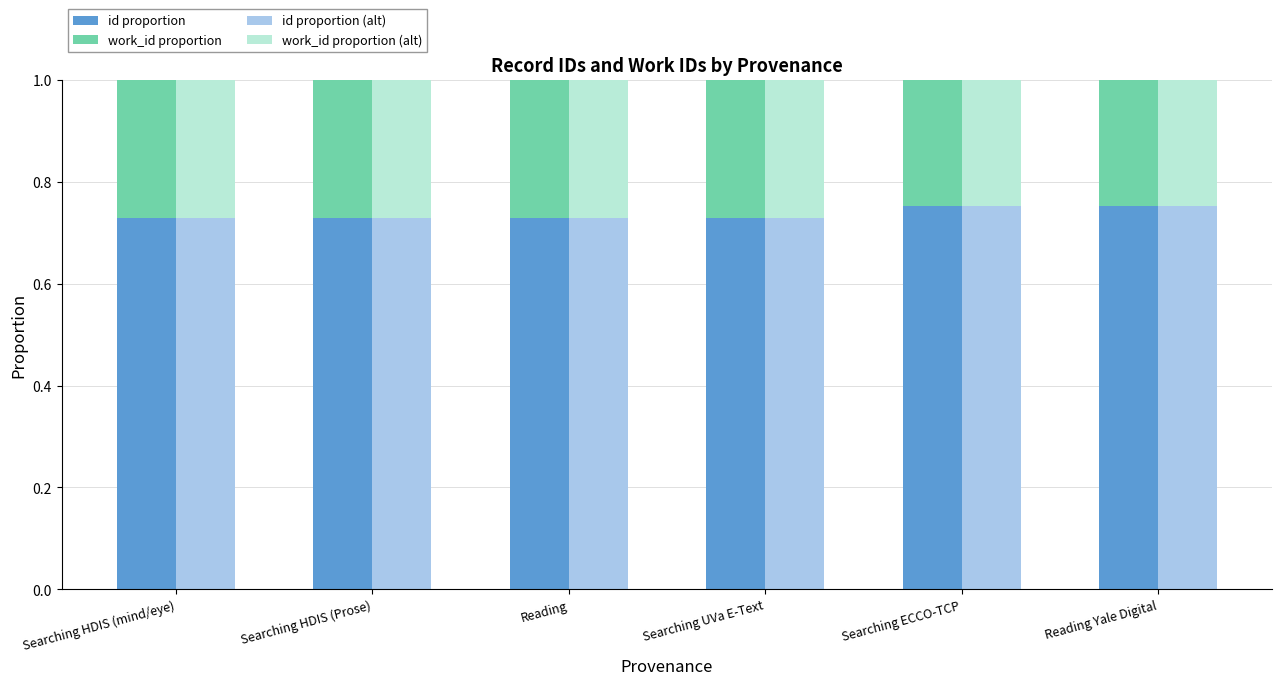

What are all the series names shown in the legend?

id proportion, work_id proportion, id proportion (alt), work_id proportion (alt)